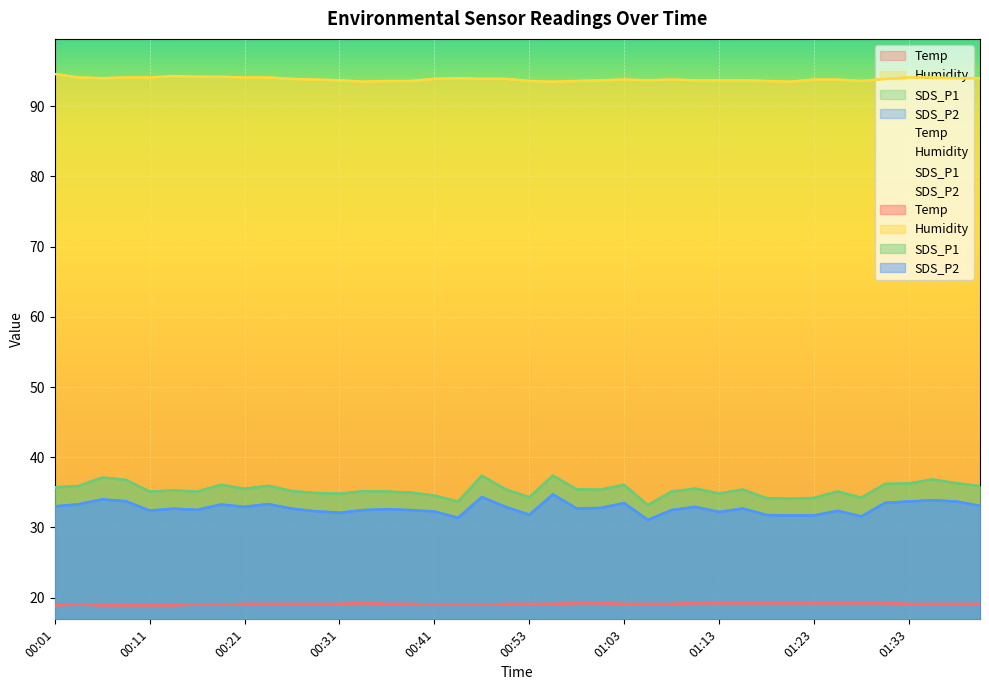

What is the minimum value shown in the chart?

18.9